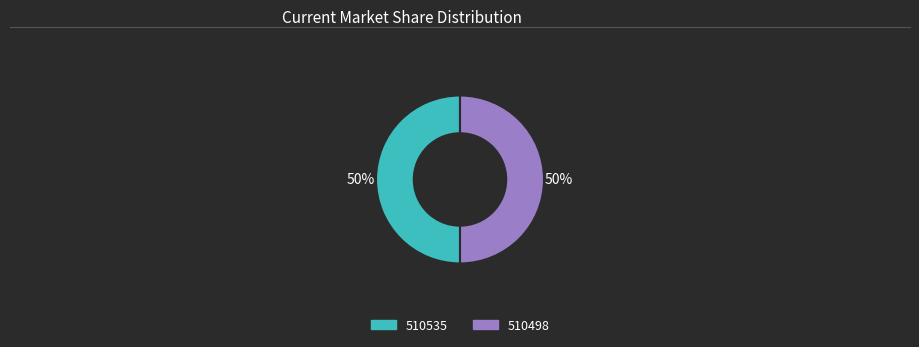

To the nearest percent, what is the combined percentage of 510535 and 510498?

100%